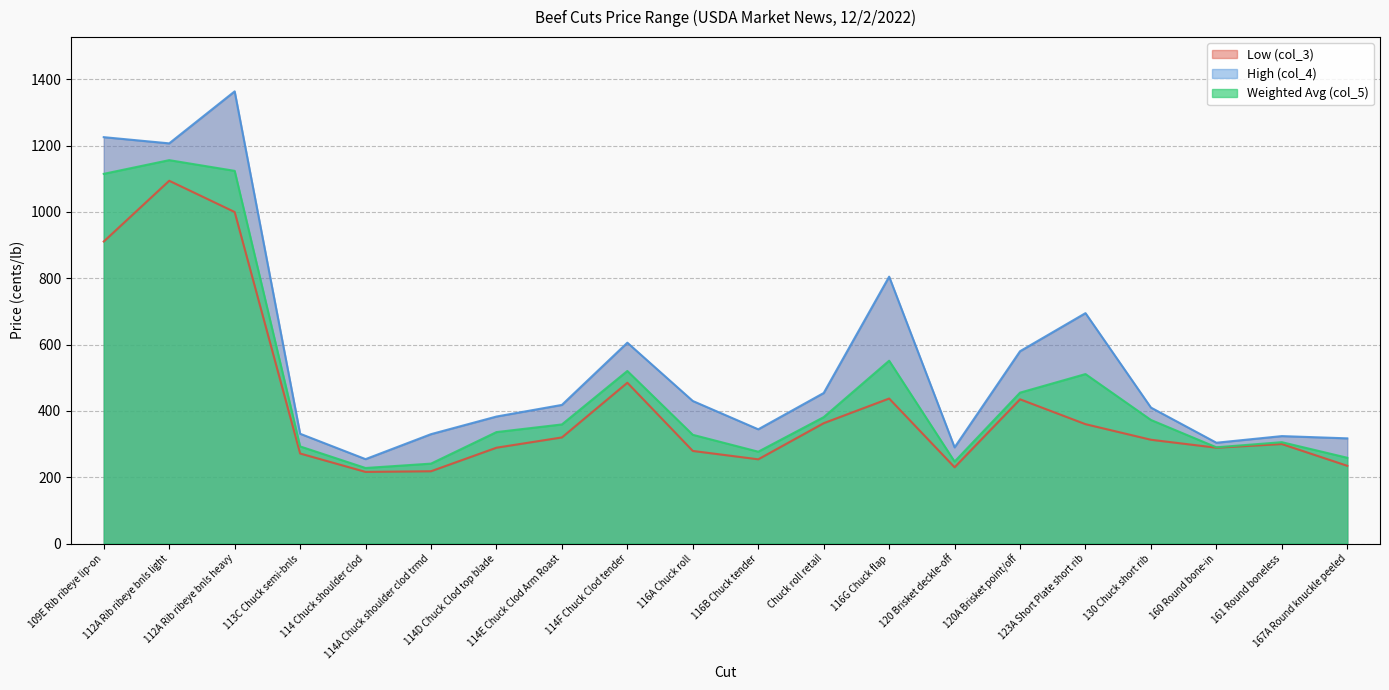

True or false: Low (col_3) has more than 2 points higher than both neighbors.

True